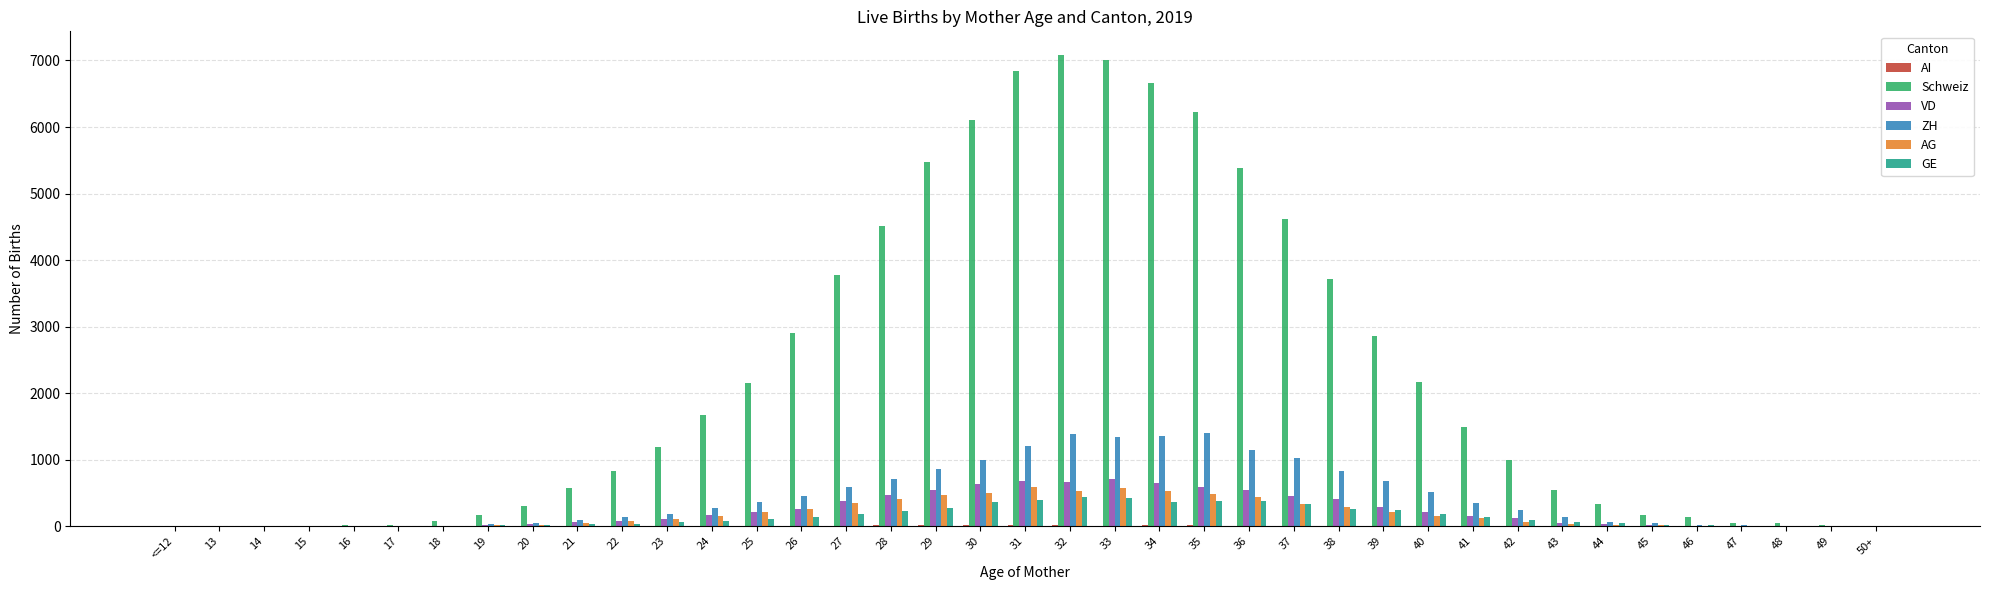

How many categories are shown in the chart?

39